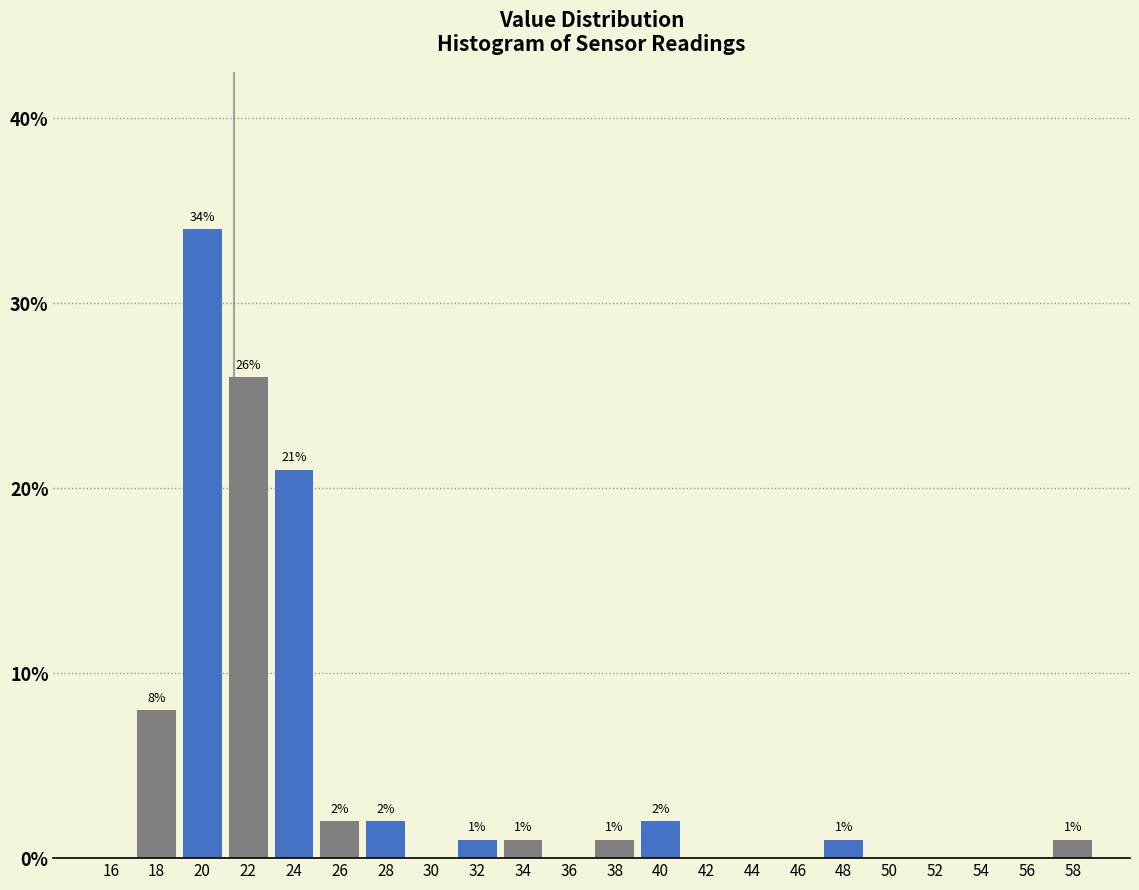

Which range on the x-axis has the tallest bar?

19 to 21